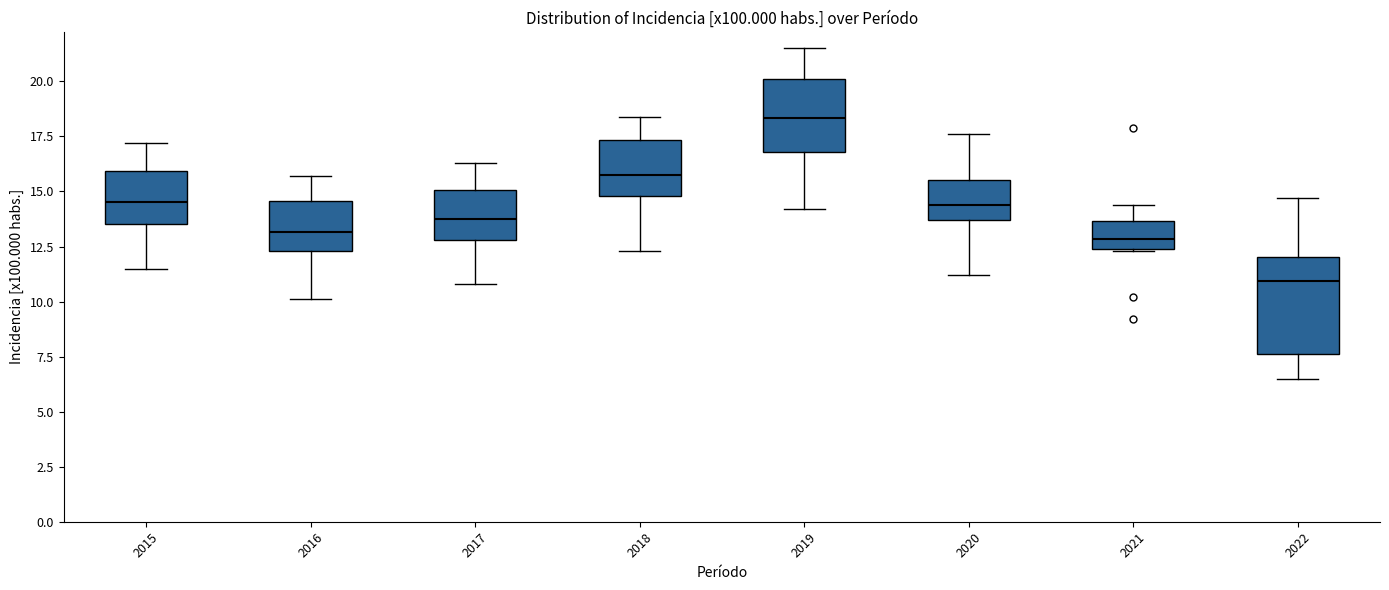

Which box is the tallest, from its lower edge to its upper edge?

2022